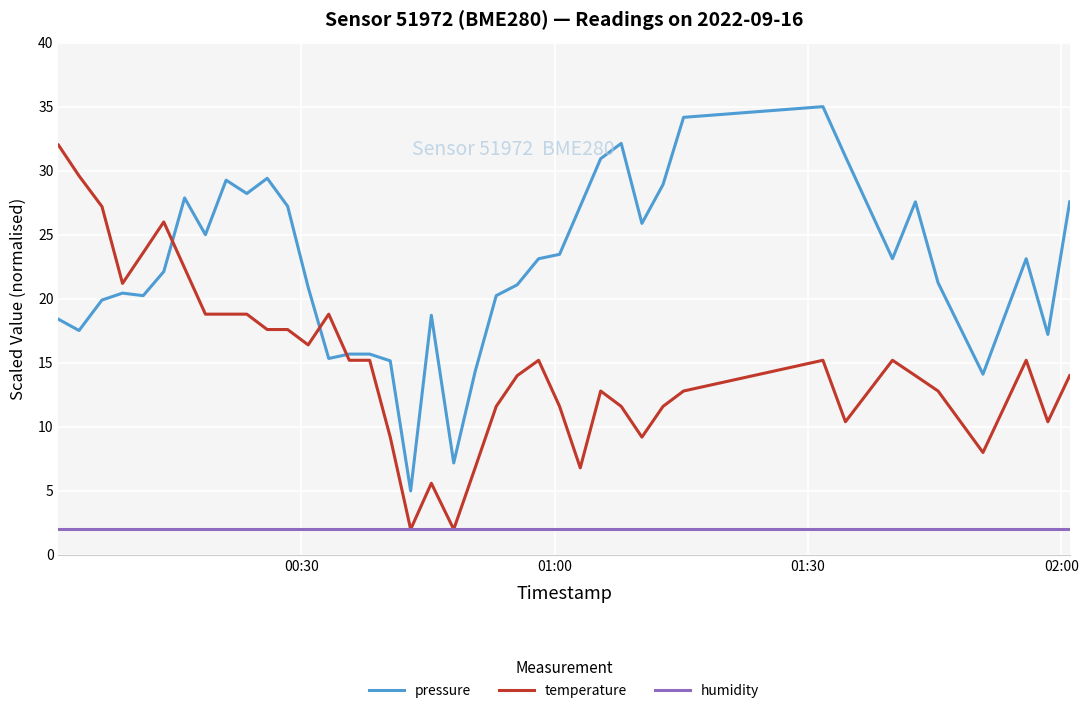

True or false: pressure and humidity intersect in this chart.

False